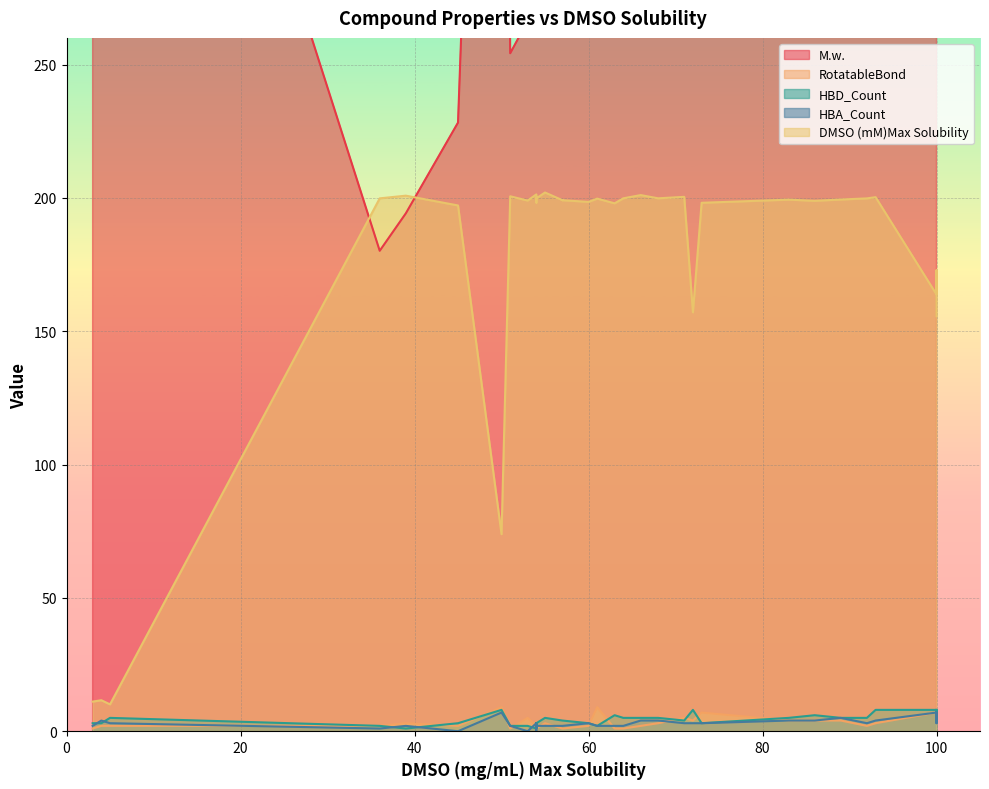

How many intersections are there between HBA_Count and HBD_Count?

4